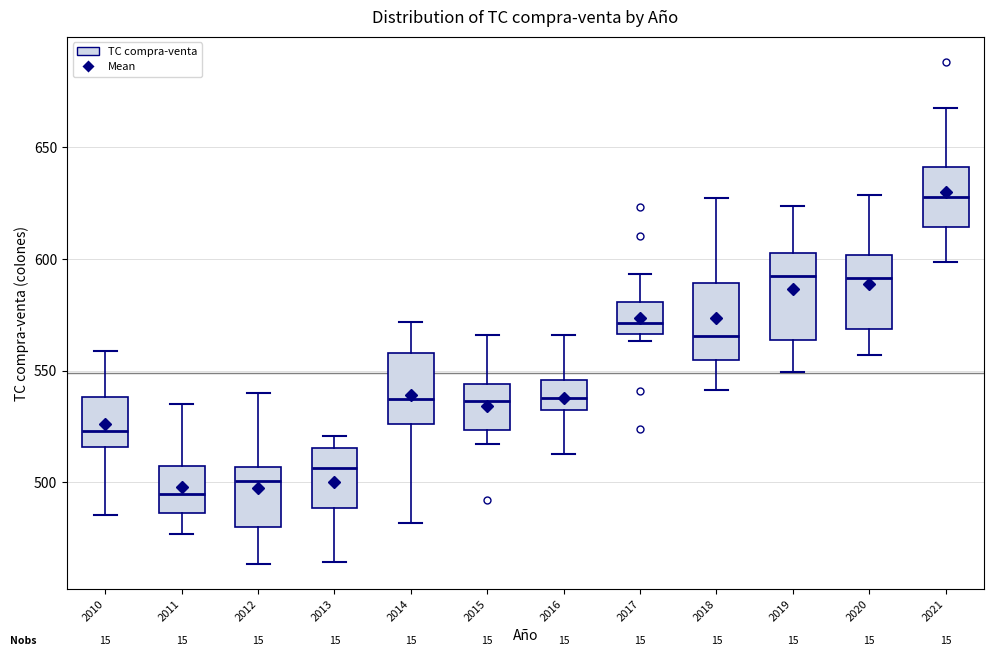

Reading left to right, read every box against the y-axis: the position of its median line, the range the box covers, and the ends of its whiskers. The values are not printed on the chart, so give them approximately, as read against the axis.

2010: median 525, box 515 to 540, whiskers 485 to 560
2011: median 495, box 485 to 505, whiskers 475 to 535
2012: median 500, box 480 to 505, whiskers 465 to 540
2013: median 505, box 490 to 515, whiskers 465 to 520
2014: median 540, box 525 to 560, whiskers 480 to 570
2015: median 535, box 525 to 545, whiskers 515 to 565
2016: median 540, box 535 to 545, whiskers 515 to 565
2017: median 570, box 565 to 580, whiskers 565 (just below the box's lower edge) to 595
2018: median 565, box 555 to 590, whiskers 540 to 630
2019: median 595, box 565 to 605, whiskers 550 to 625
2020: median 590, box 570 to 600, whiskers 555 to 630
2021: median 630, box 615 to 640, whiskers 600 to 670